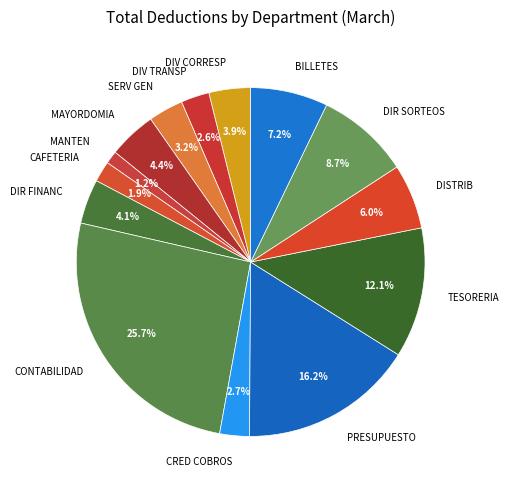

Approximately how many times larger is the value at CONTABILIDAD compared to MAYORDOMIA?

5.8